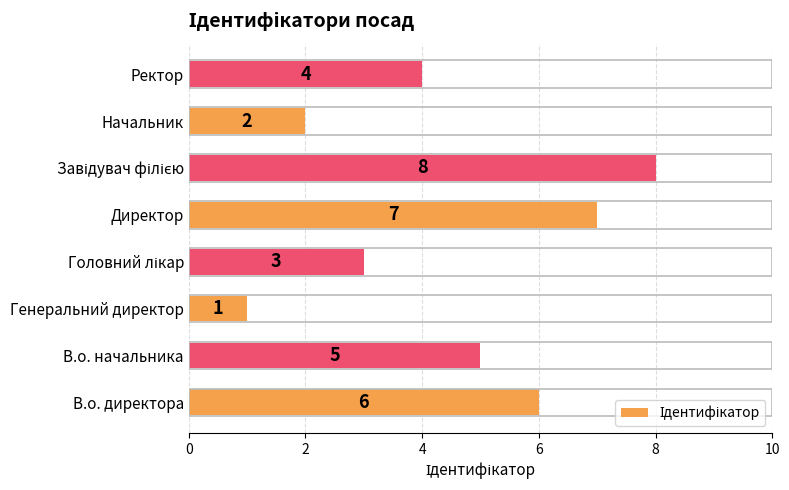

What is the sum of all values?

36